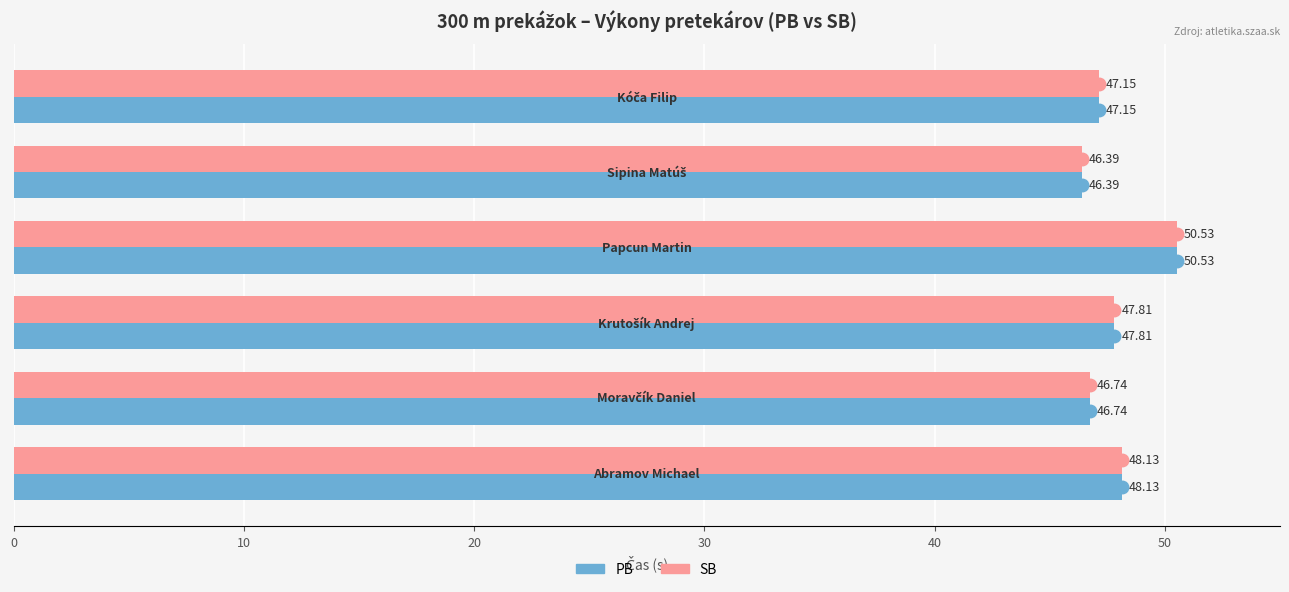

What is the difference between the maximum and minimum values in the SB series?

4.1